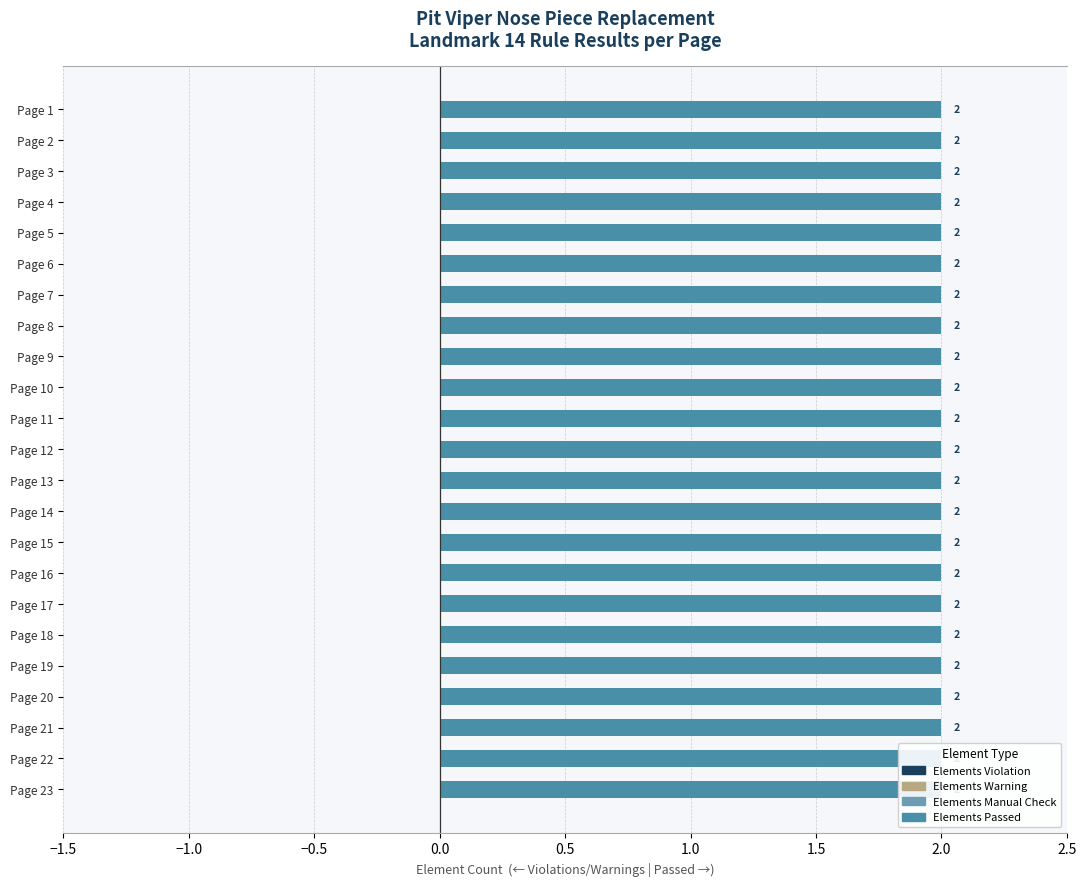

Does the chart contain stacked bars?

No